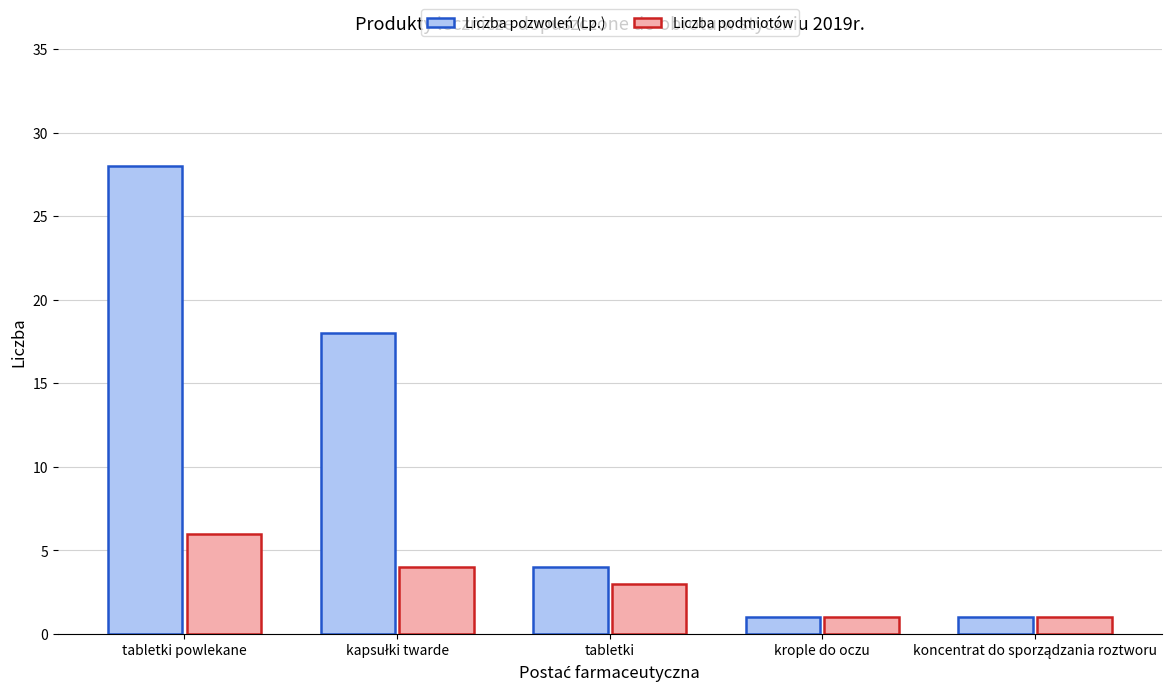

Which series has the largest total across all categories?

Liczba pozwoleń (Lp.)